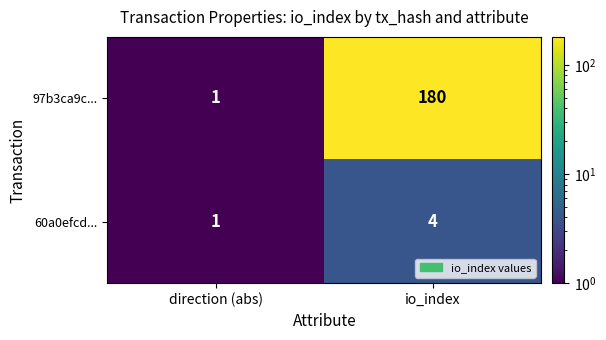

What is the difference between the maximum and minimum values in the 97b3ca9c... series?

179